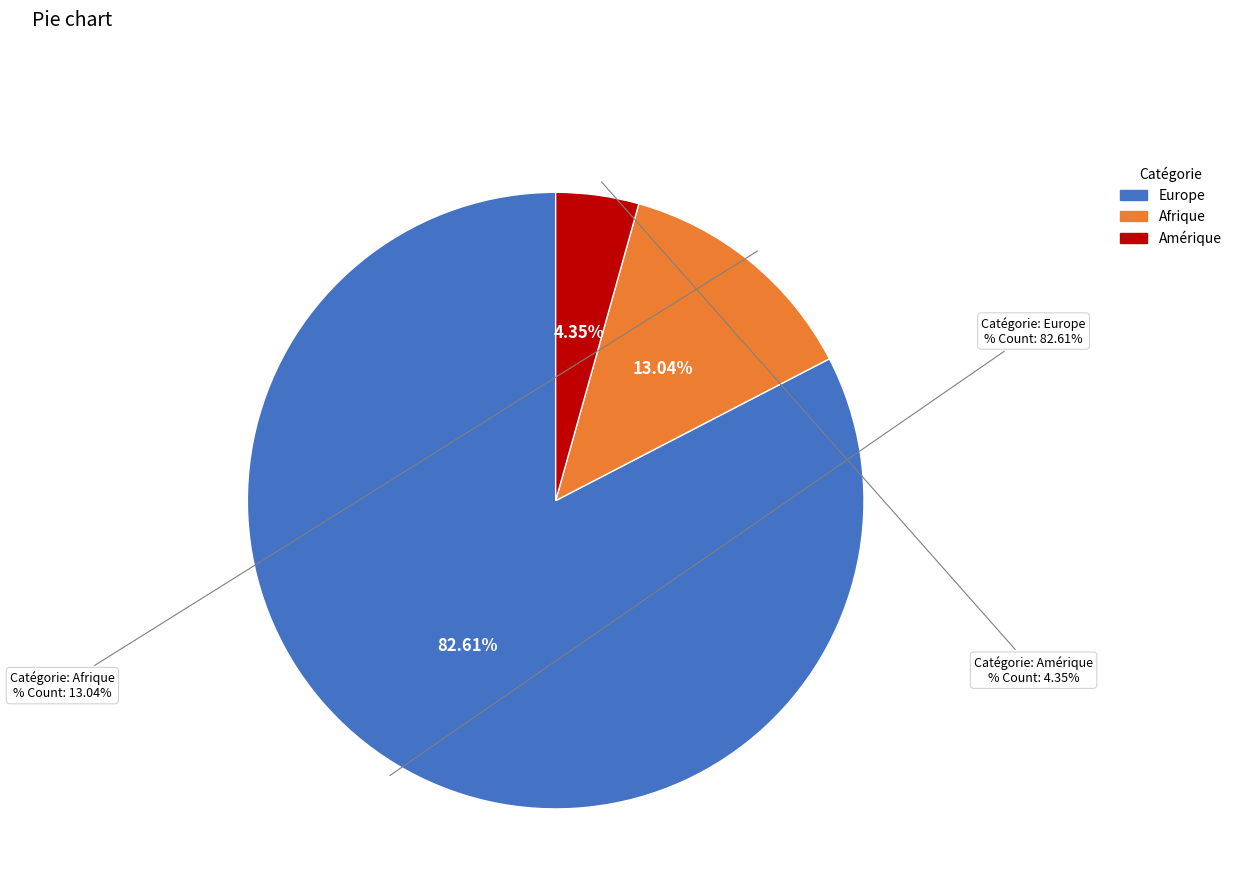

The Océanie slice represents 0% of the pie. True or false?

True